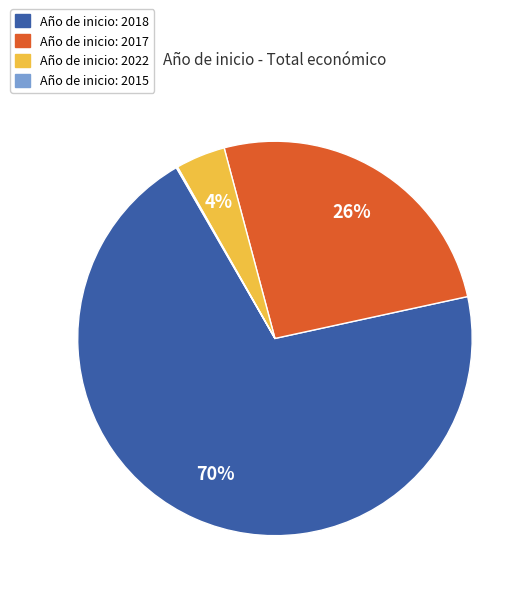

Is there any slice that represents more than half of the pie?

Yes